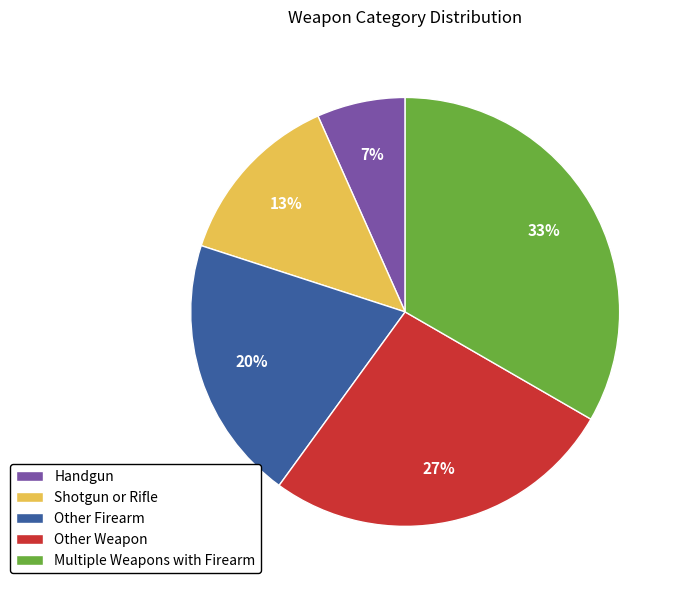

Is the sum of Other Weapon and Handgun greater than half?

No